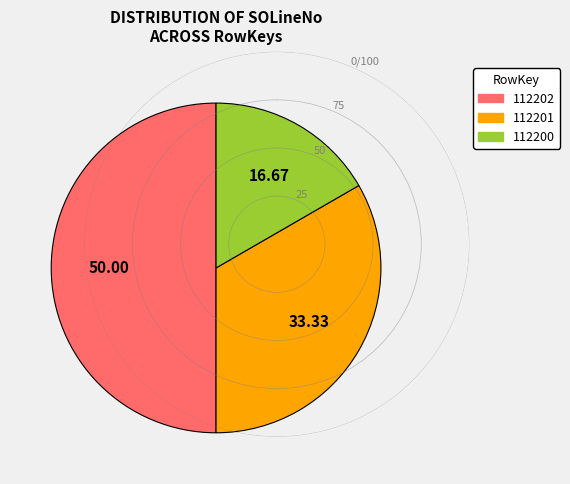

Between 112200 and 112202, which is larger?

112202